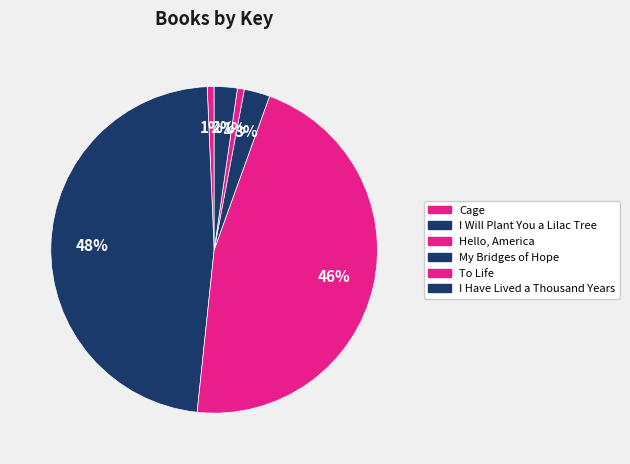

Count the number of slices in the pie.

6